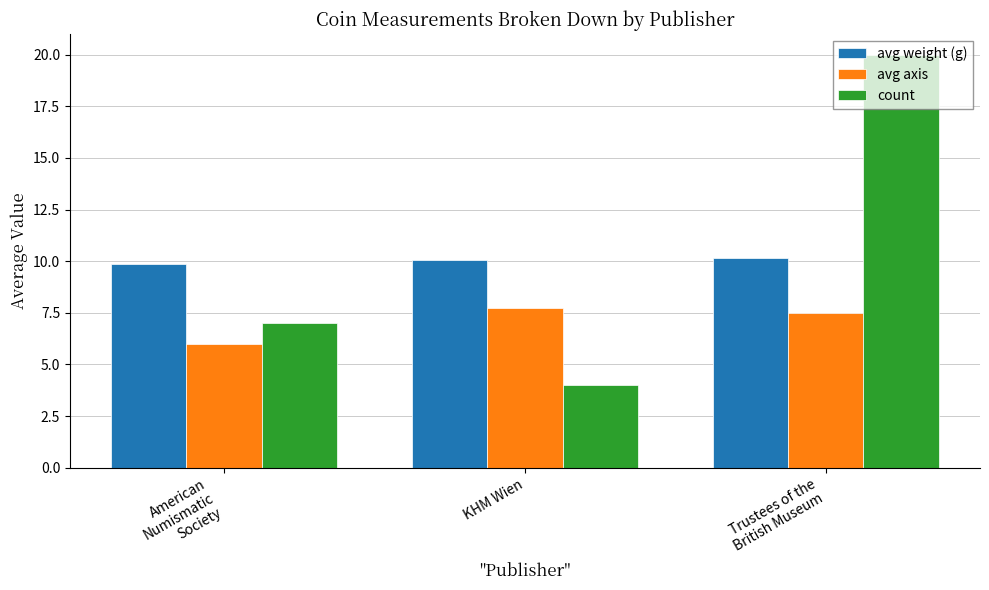

How many bars are there in total?

9